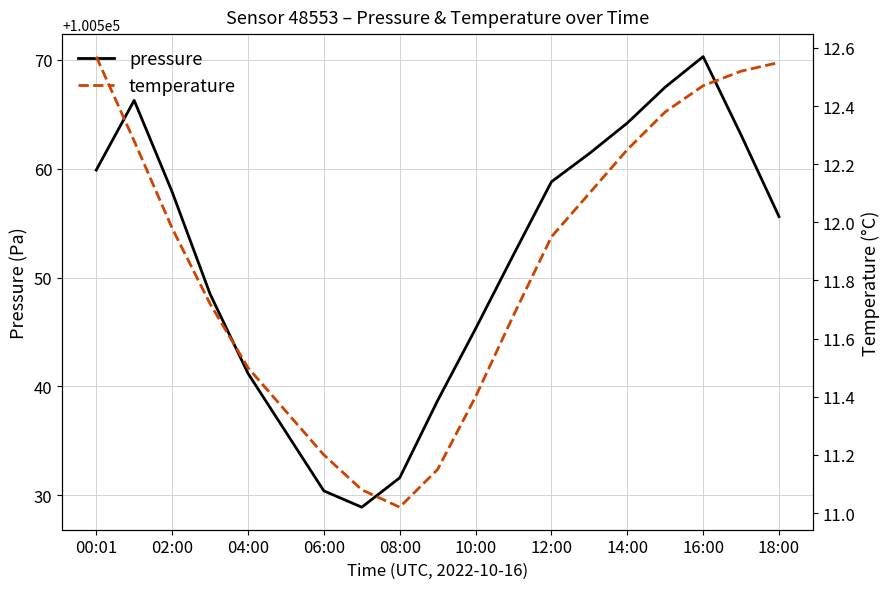

Which series has the widest spread of values?

pressure